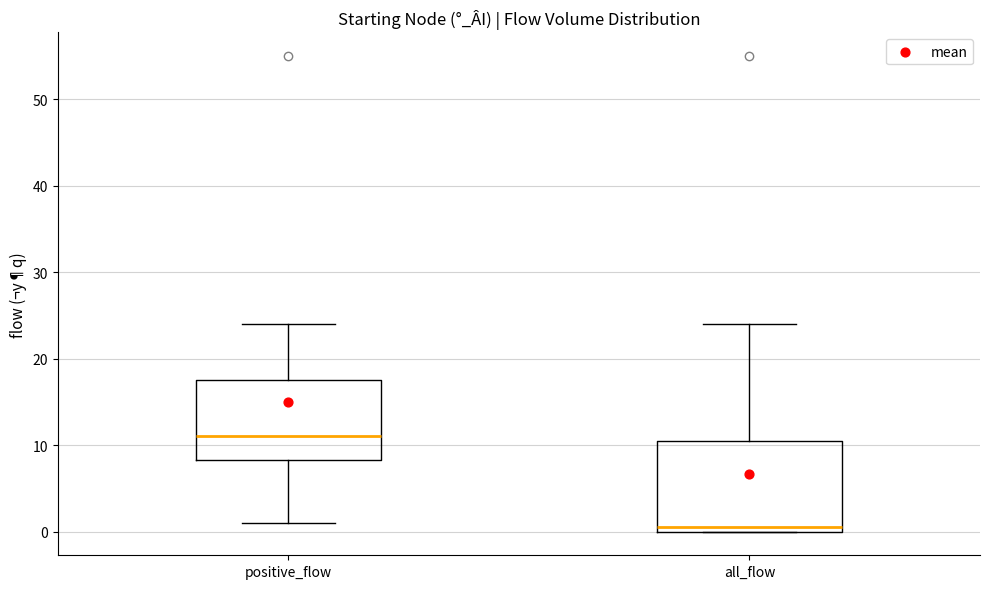

Reading left to right, read every box against the y-axis: the position of its median line, the range the box covers, and the ends of its whiskers. The values are not printed on the chart, so give them approximately, as read against the axis.

positive_flow: median 11, box 8 to 18, whiskers 1 to 24
all_flow: median 1, box 0 to 11, whiskers 0 to 24